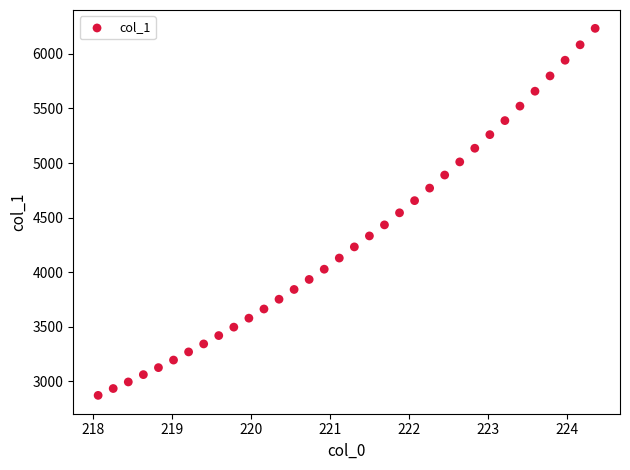

What is the range of Y values (max minus min)?

3362.3